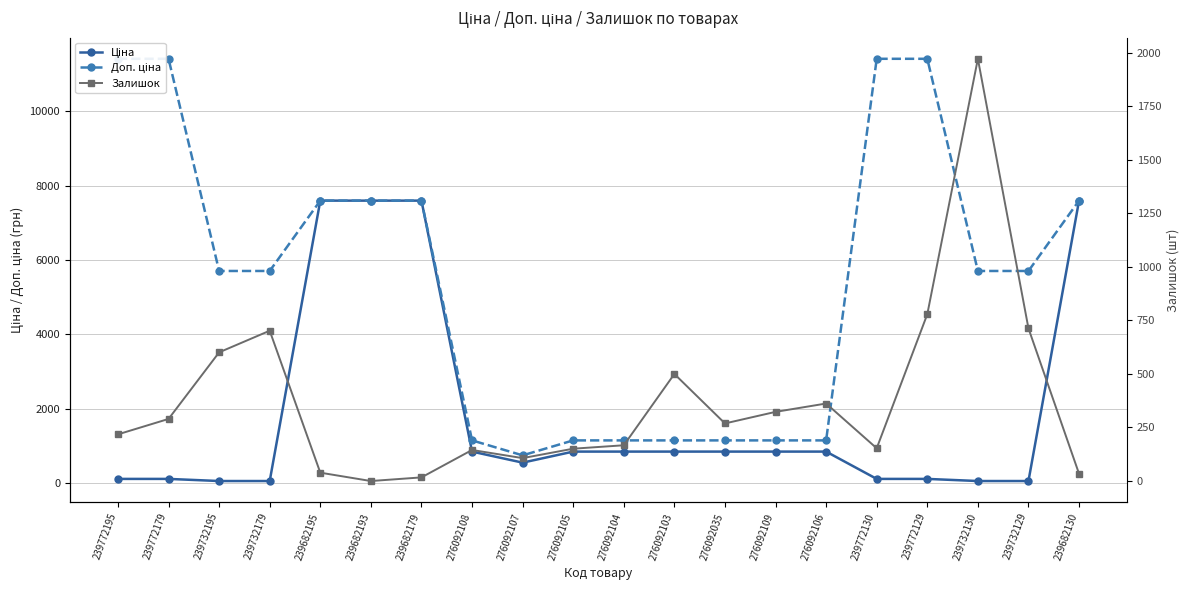

What is the total value across all series at 239682195?

15232.1